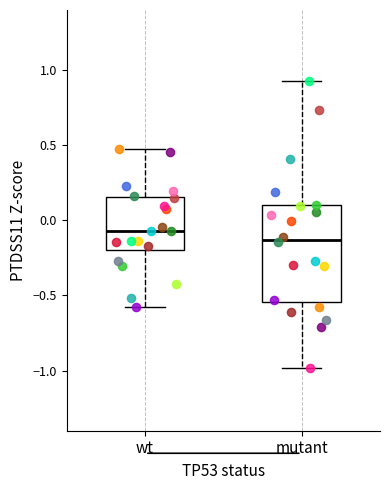

Reading left to right, read every box against the y-axis: the position of its median line, the range the box covers, and the ends of its whiskers. The values are not printed on the chart, so give them approximately, as read against the axis.

wt: median -0.05, box -0.20 to 0.15, whiskers -0.55 to 0.45
mutant: median -0.15, box -0.55 to 0.10, whiskers -1.00 to 0.95